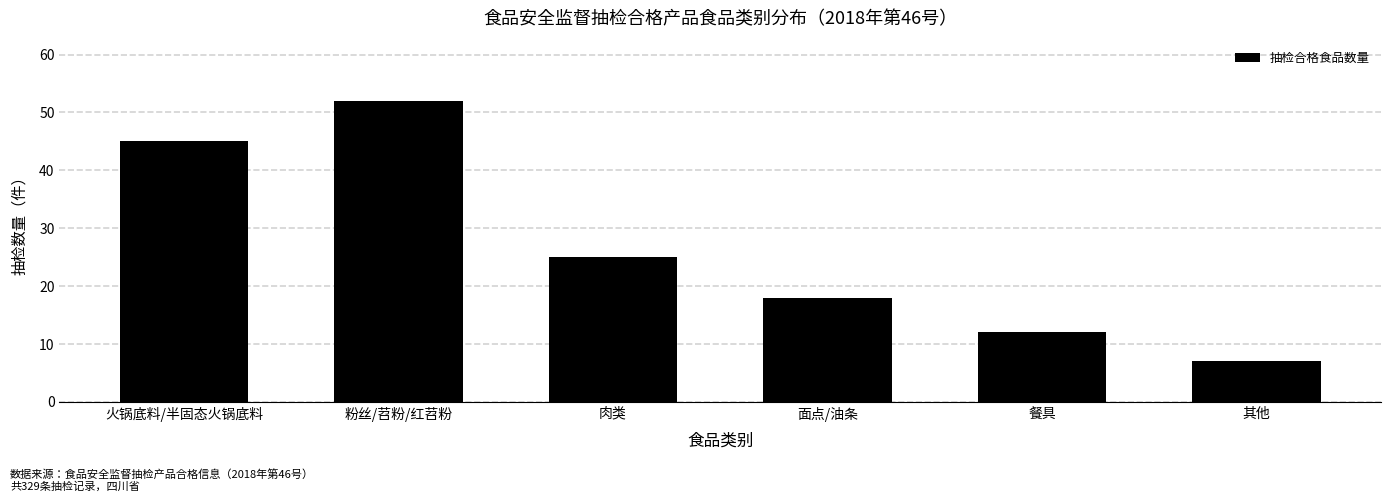

Reading left to right, extract all data points from this chart.

45	52	25	18	12	7